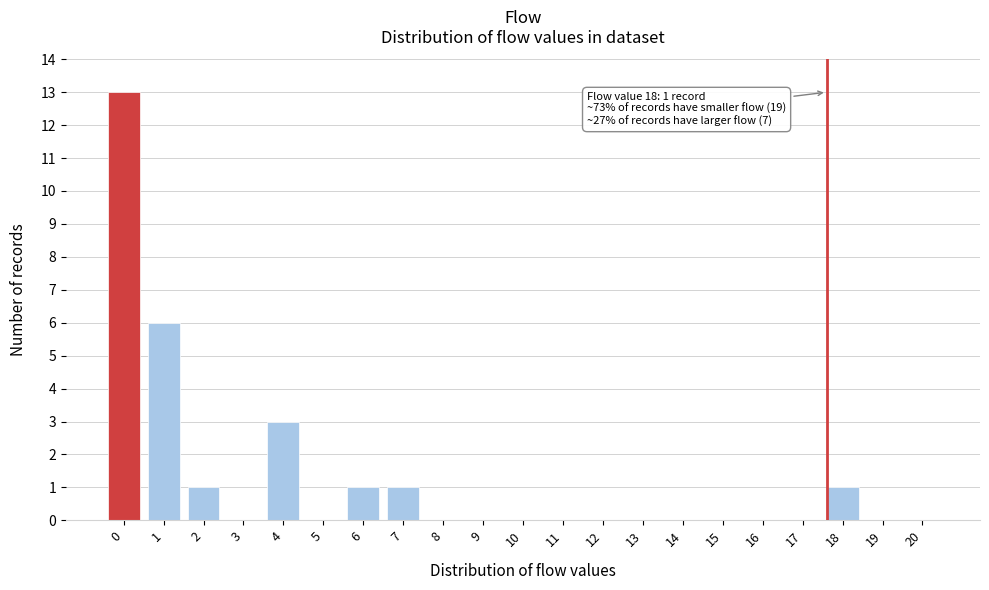

Reading right to left, what are all the values shown in this chart?

20=0	19=0	18=1	17=0	16=0	15=0	14=0	13=0	12=0	11=0	10=0	9=0	8=0	7=1	6=1	5=0	4=3	3=0	2=1	1=6	0=13